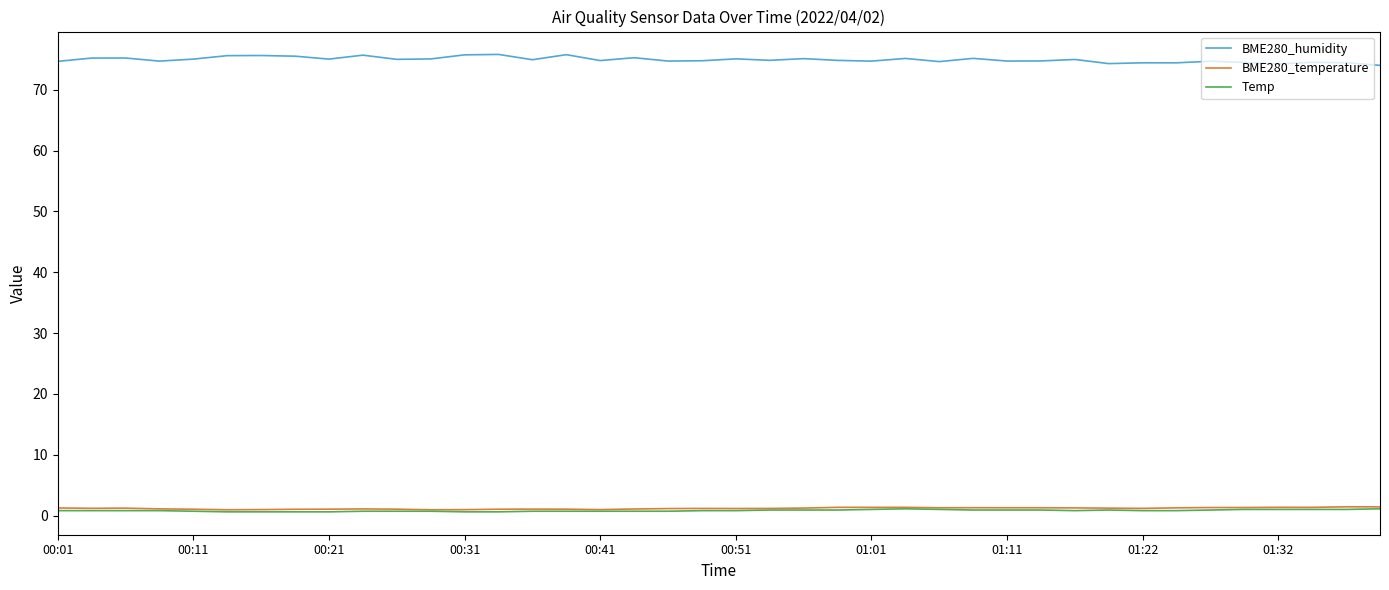

True or false: BME280_temperature and Temp intersect in this chart.

False